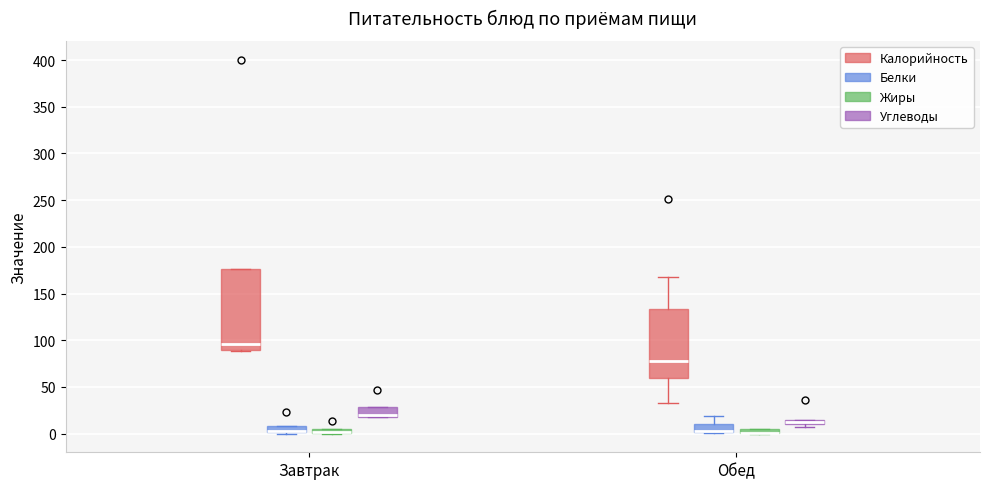

Where is the upper edge of the box for Обед (Углеводы) on the y-axis? The values are not printed on the chart, so give them approximately, as read against the axis.

15